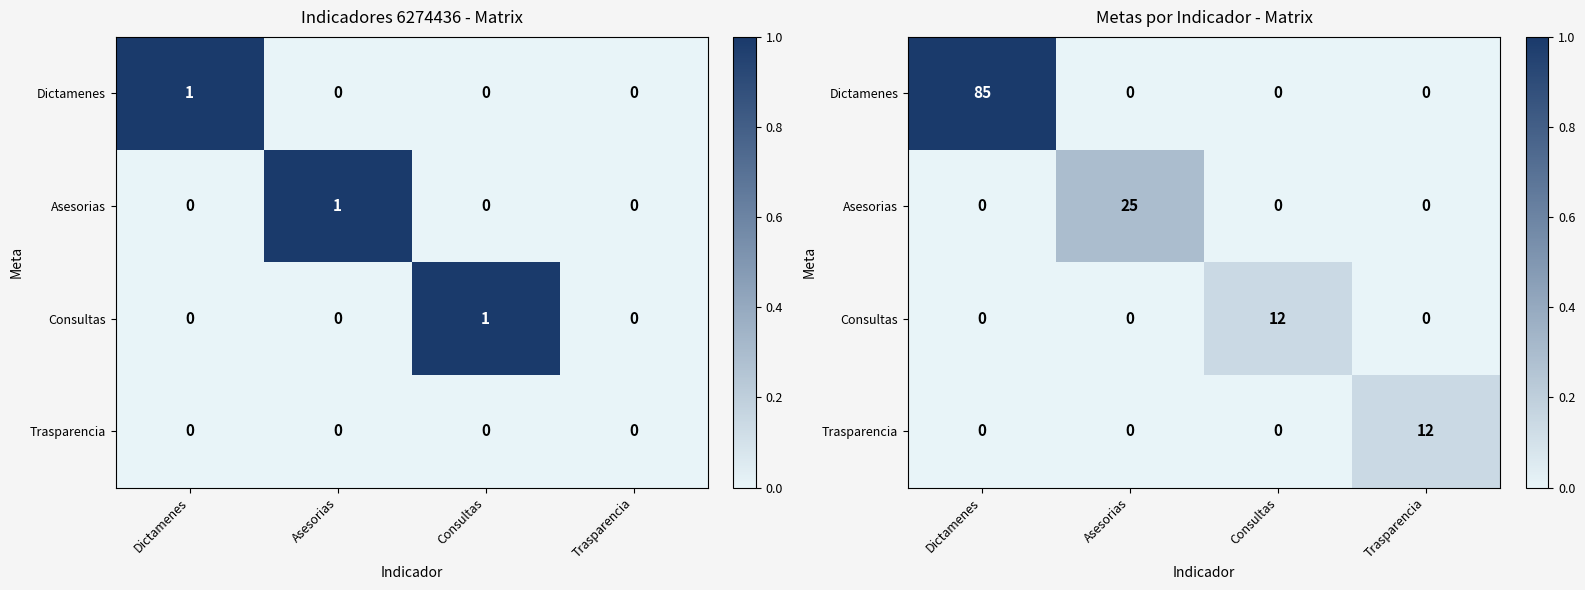

The Trasparencia series shows 0.1 at Asesorias. True or false?

False